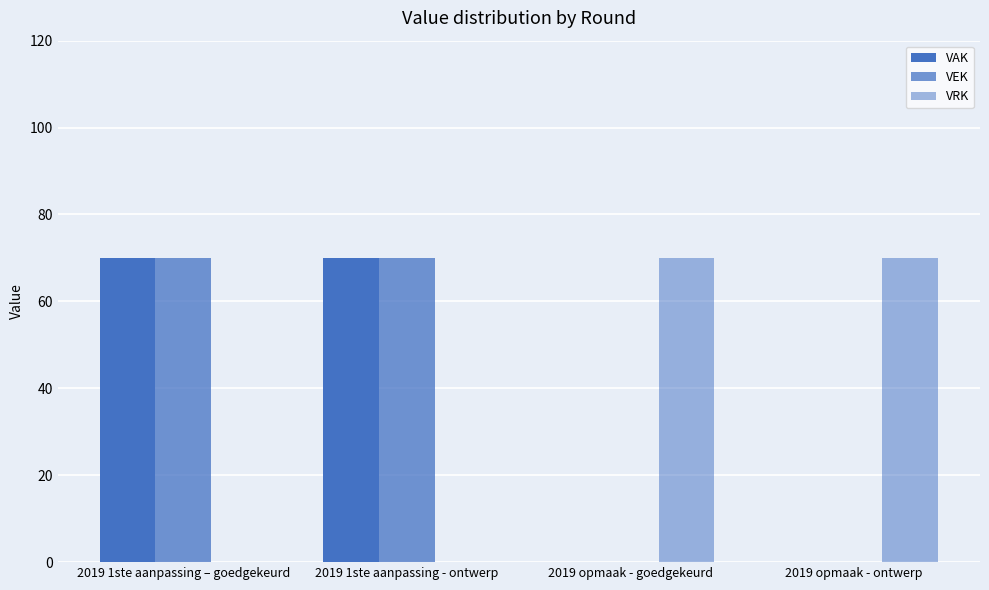

How many categories are shown in the chart?

4